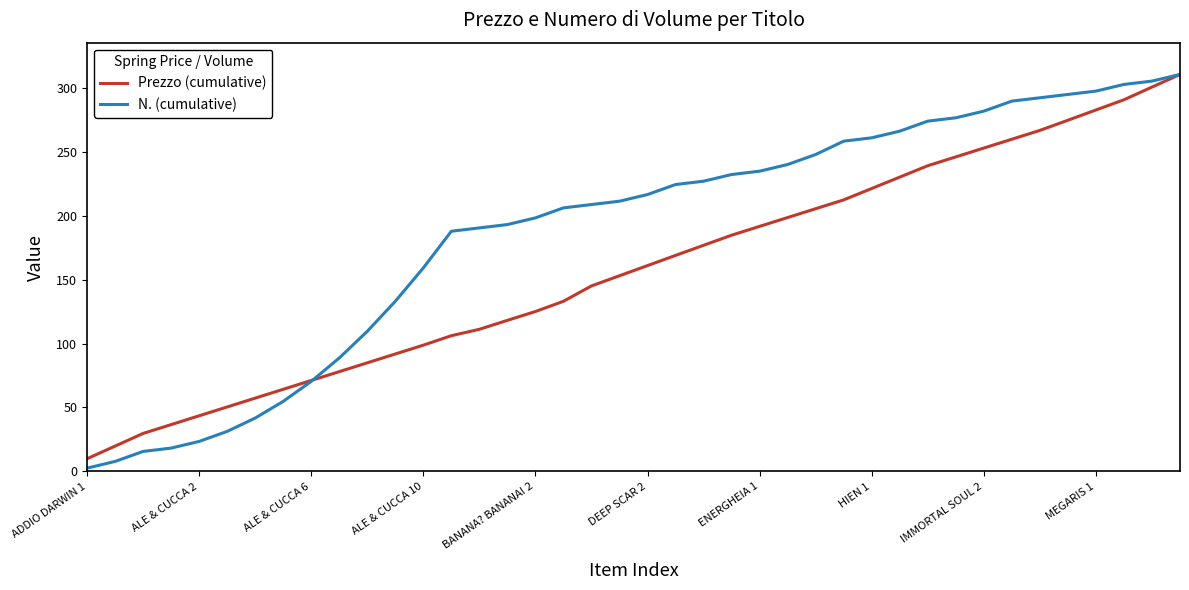

Rank the series by their average value, from highest to lowest.

N. (cumulative), Prezzo (cumulative)